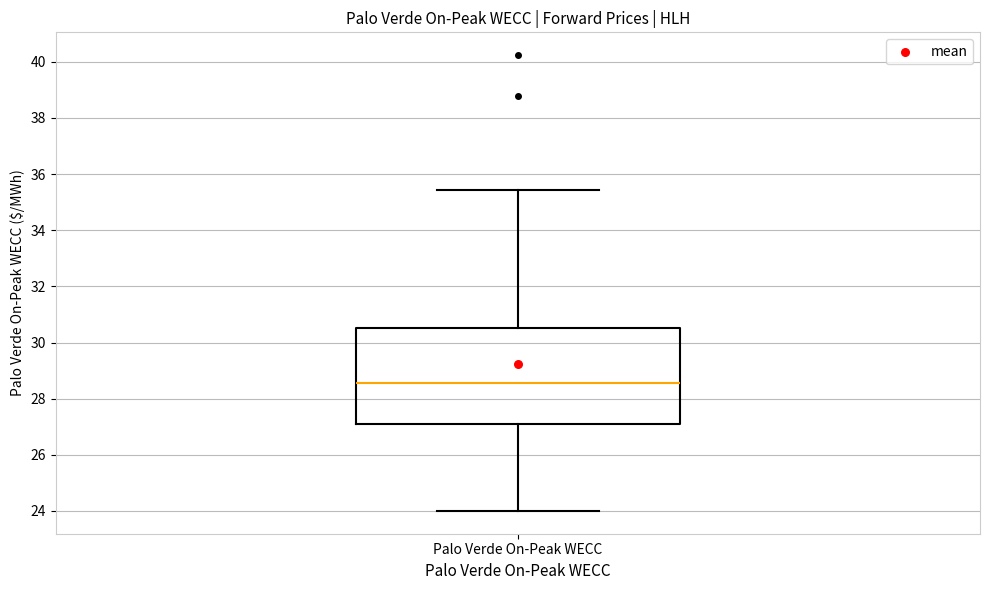

Transcribe this box plot: give where the median line is, the range the box spans, and where the two whiskers end, as read against the y-axis. The values are not printed on the chart, so give them approximately, as read against the axis.

median 28.6, box 27.0 to 30.6, whiskers 24.0 to 35.4